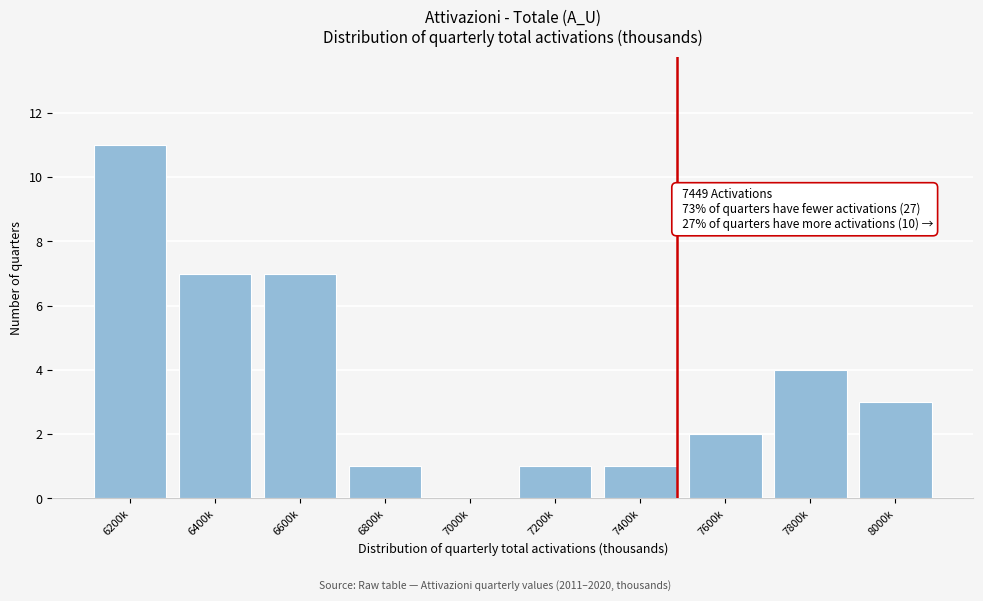

Reading right to left, extract all data points from this chart.

8000k=3	7800k=4	7600k=2	7400k=1	7200k=1	7000k=0	6800k=1	6600k=7	6400k=7	6200k=11